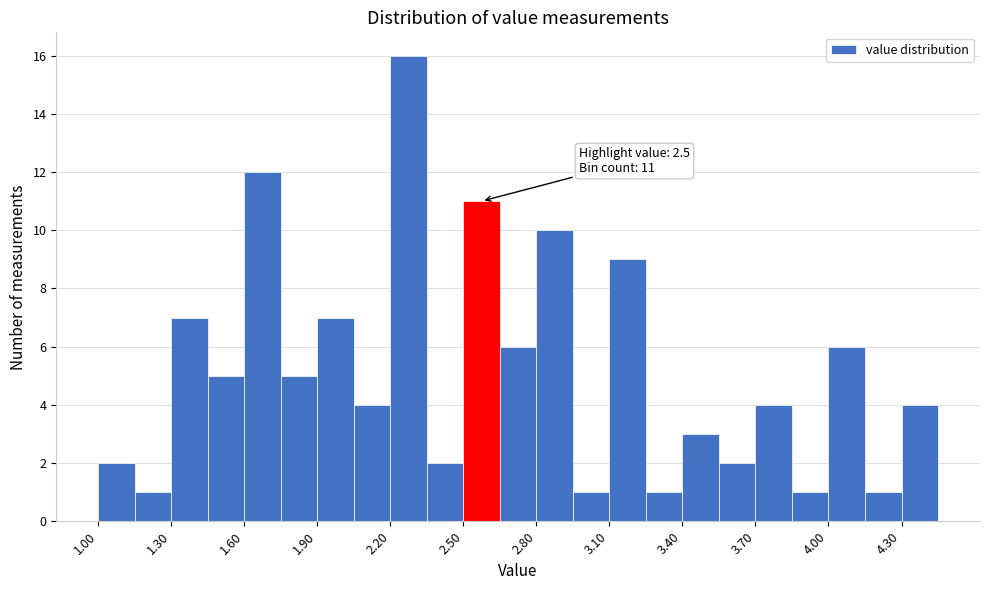

Around what value on the x-axis is the tallest bar? Give the approximate position of its centre, as read against the axis.

2.30